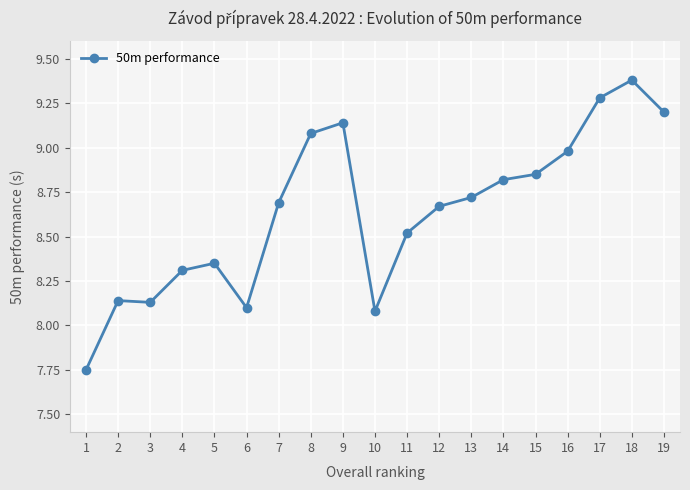

What is the sum of the values at 19 and 10?

17.3